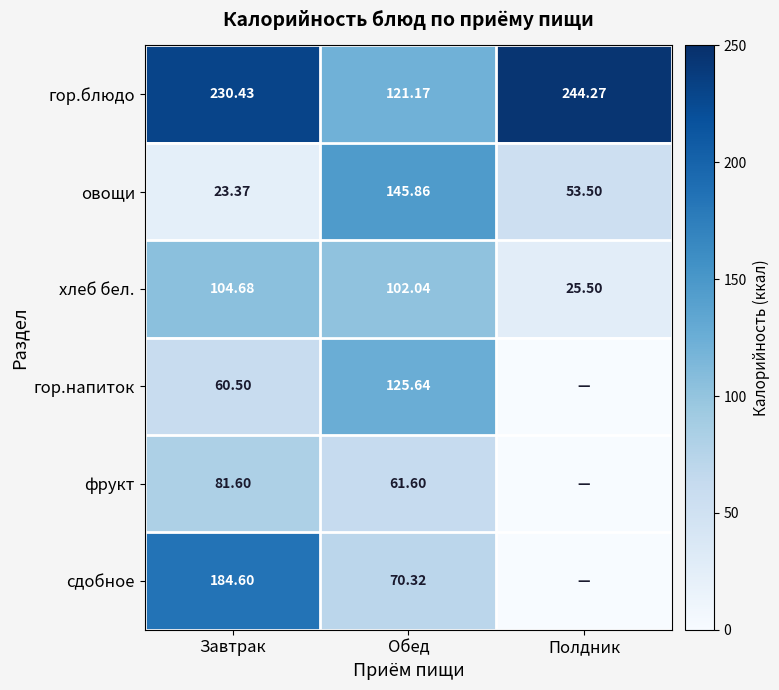

Is the value of гор.напиток at Завтрак greater than the value of овощи at Обед?

No